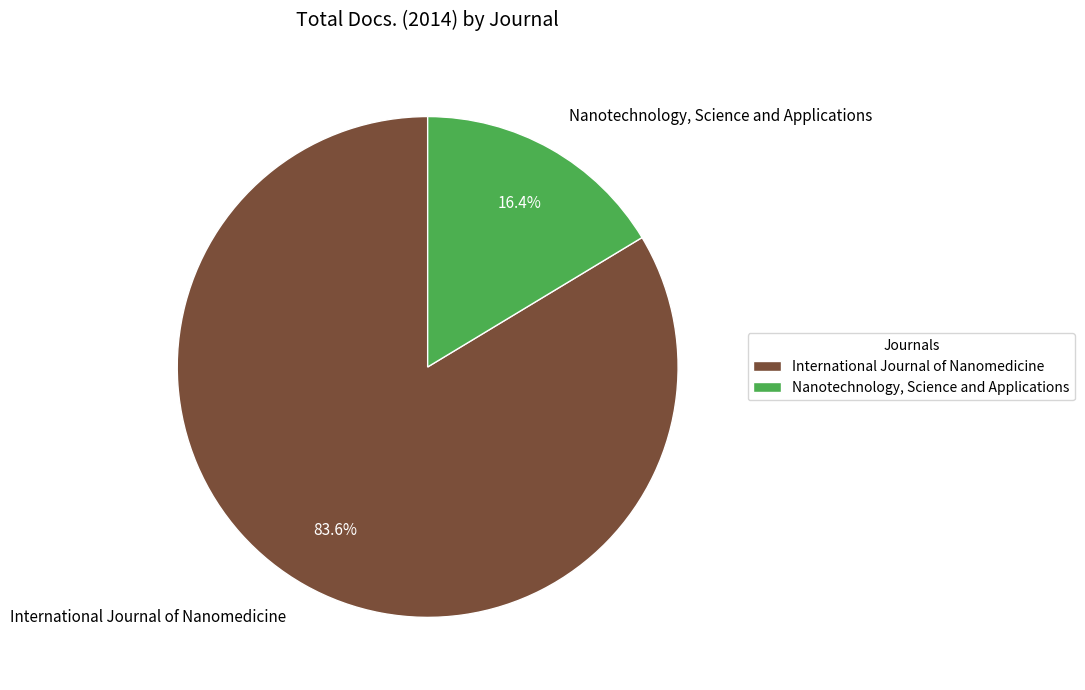

To the nearest percent, what percentage of the pie is International Journal of Nanomedicine?

84%